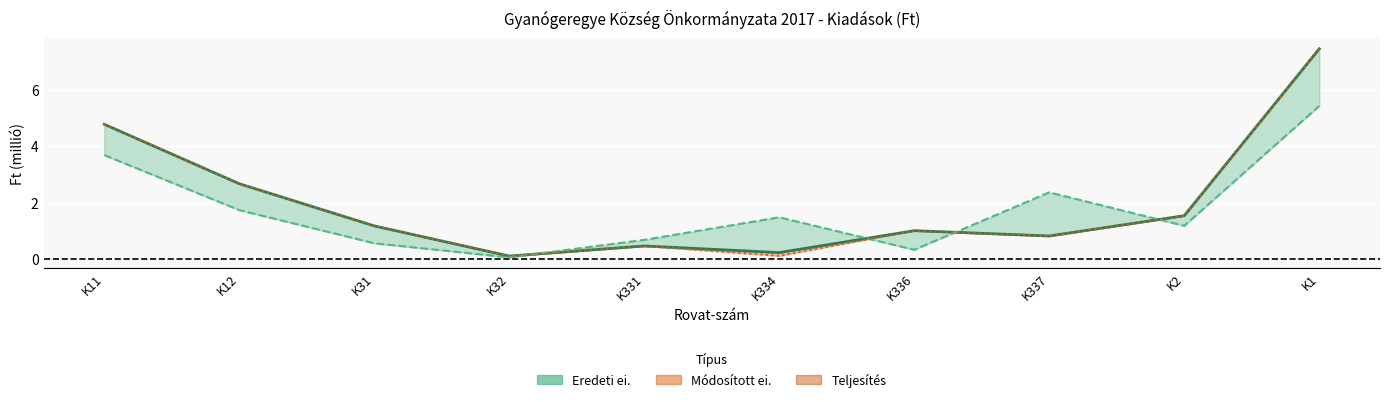

Which series has the widest spread of values?

Módosított ei.